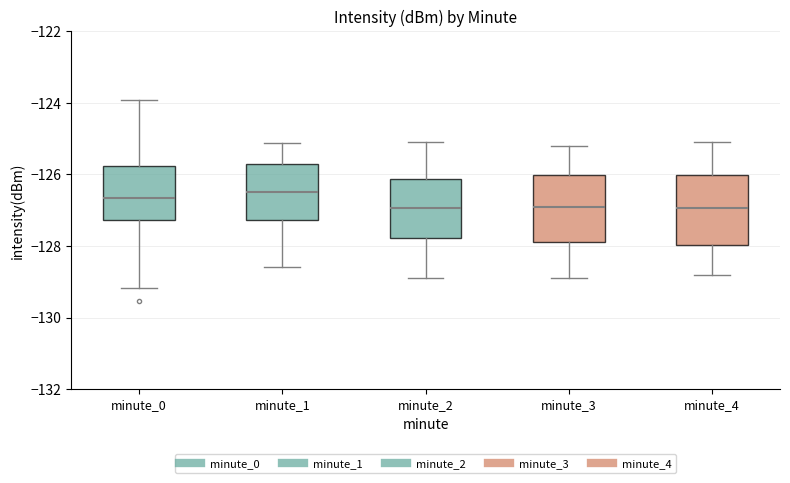

Reading left to right, read every box against the y-axis: the position of its median line, the range the box covers, and the ends of its whiskers. The values are not printed on the chart, so give them approximately, as read against the axis.

minute_0: median -126.6, box -127.2 to -125.8, whiskers -129.2 to -124.0
minute_1: median -126.4, box -127.2 to -125.8, whiskers -128.6 to -125.2
minute_2: median -127.0, box -127.8 to -126.2, whiskers -128.8 to -125.0
minute_3: median -126.8, box -127.8 to -126.0, whiskers -128.8 to -125.2
minute_4: median -127.0, box -128.0 to -126.0, whiskers -128.8 to -125.0